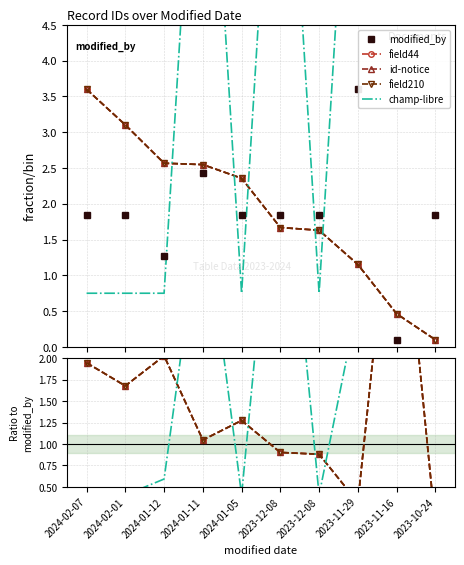

Is the value of modified_by at 2023-11-29 greater than the value of champ-libre at 2023-10-24?

No